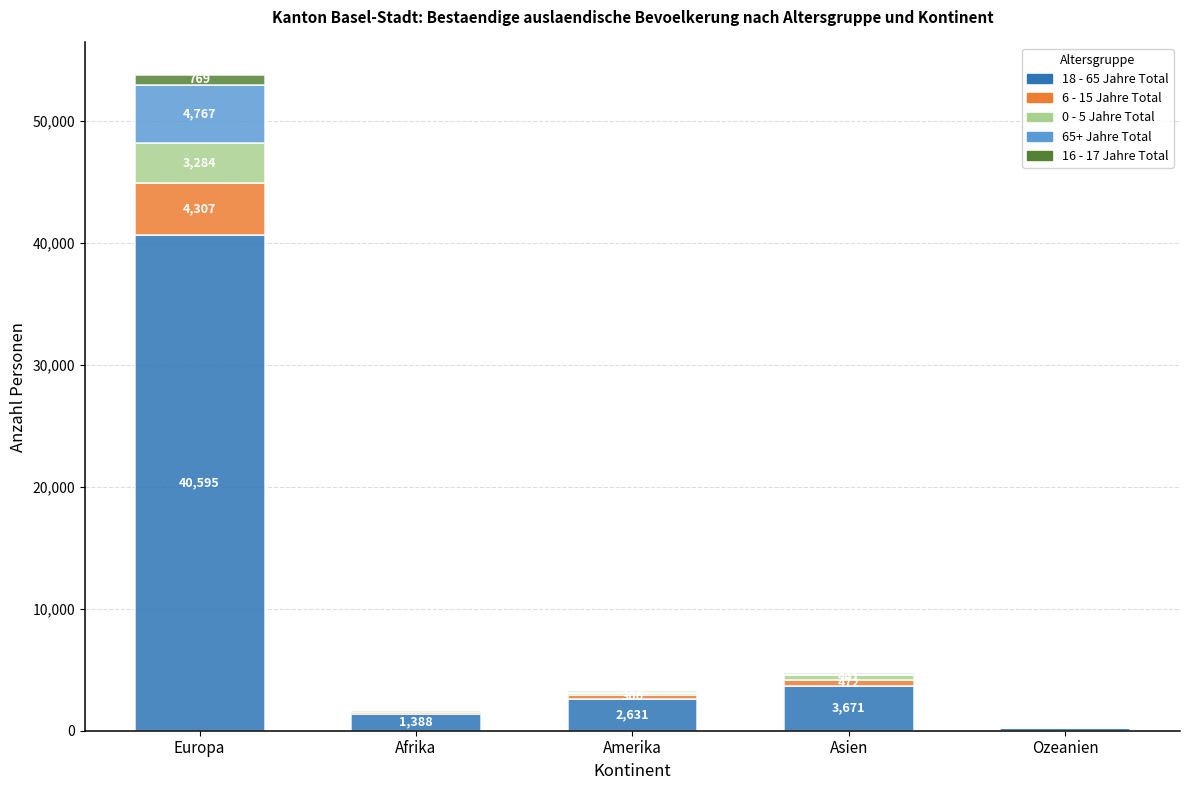

Are the bars grouped side by side (vs. stacked)?

No